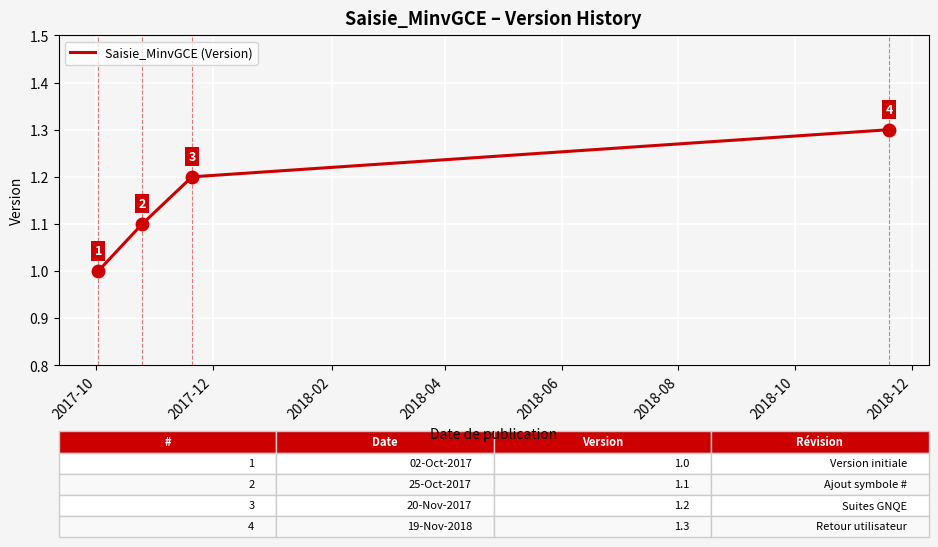

How many values are between 1 and 2?

4